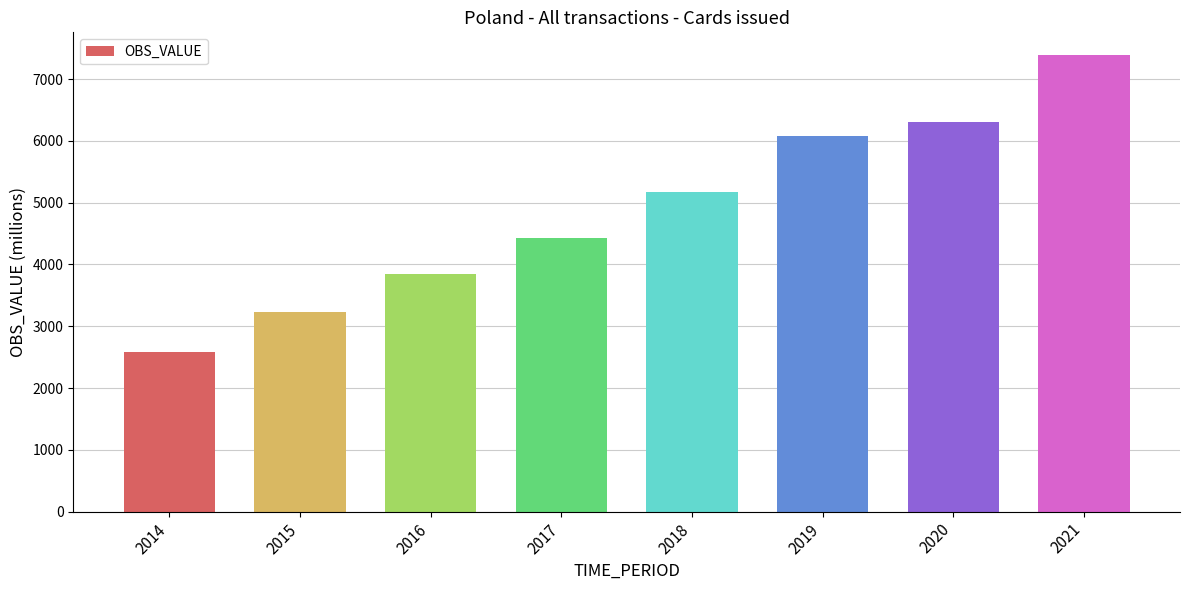

The chart shows a value of 7387.6 at 2021. True or false?

True